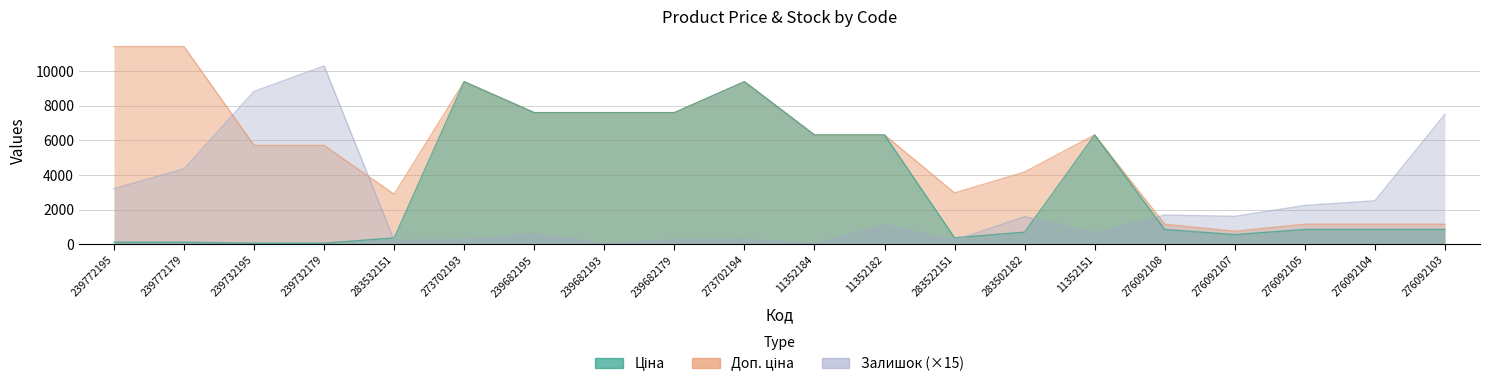

What are all the series names shown in the legend?

Ціна, Доп. ціна, Залишок